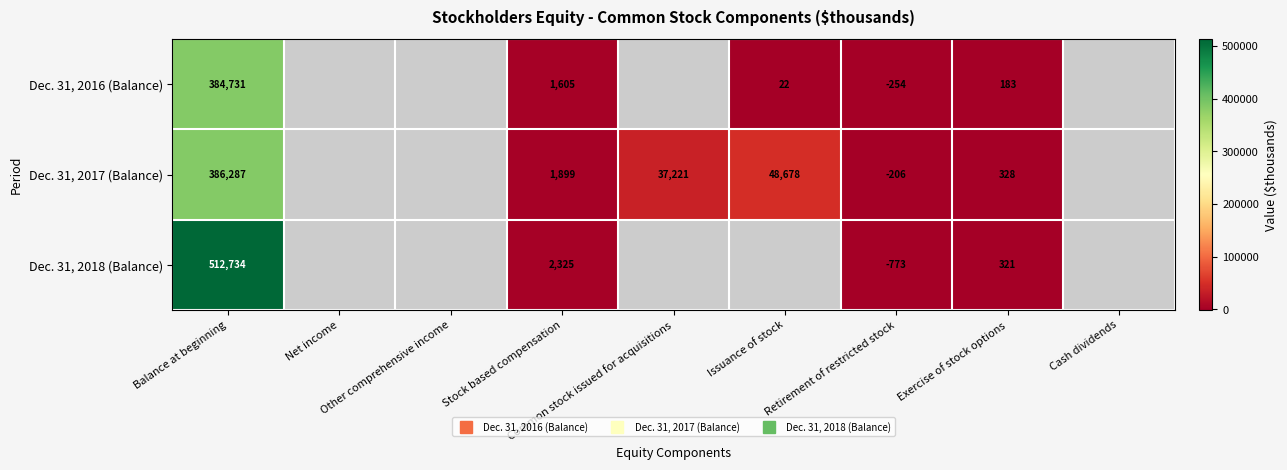

Between Cash dividends and Other comprehensive income, which is larger?

Other comprehensive income